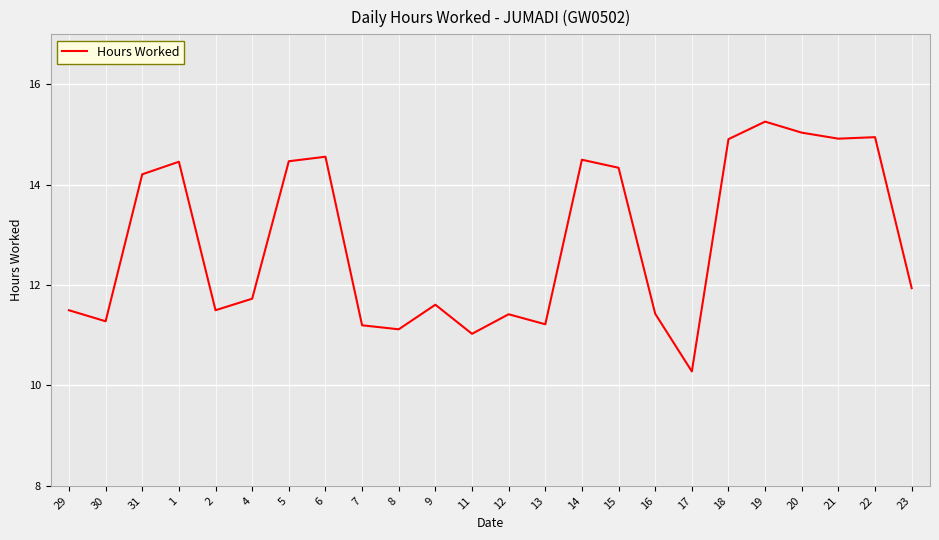

What is the ratio of the value at 16 to the value at 15?

0.8